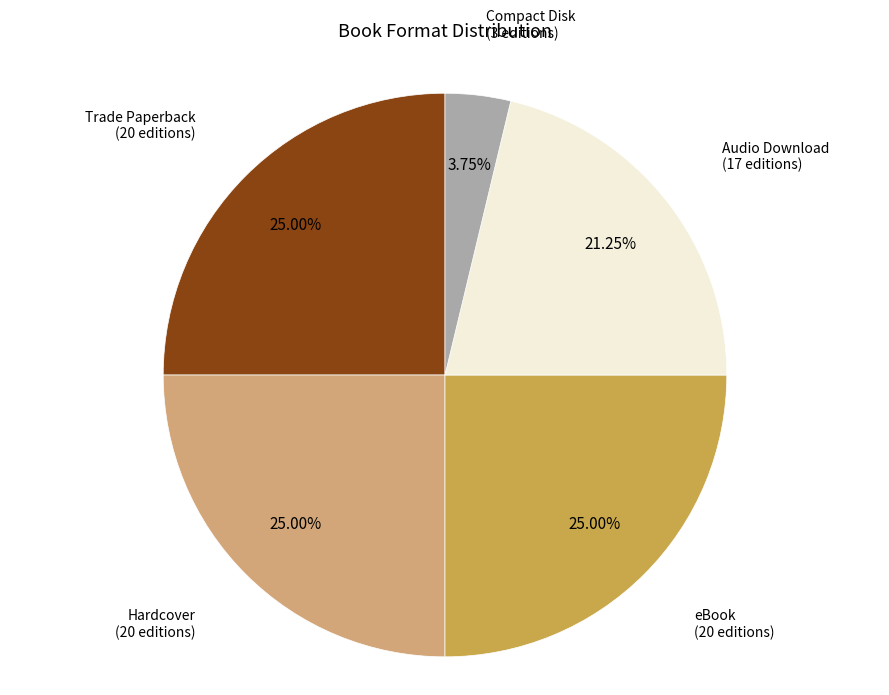

How many segments does this pie chart have?

5